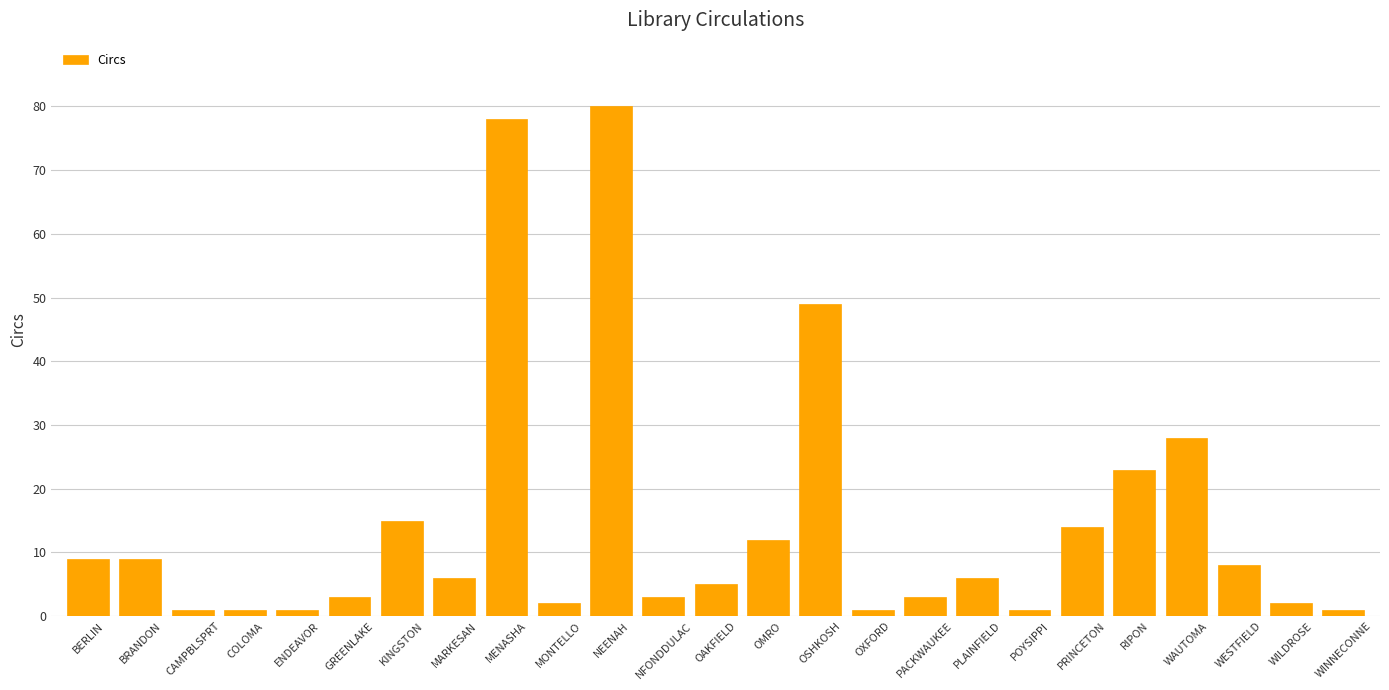

What is the sum of all values?

361